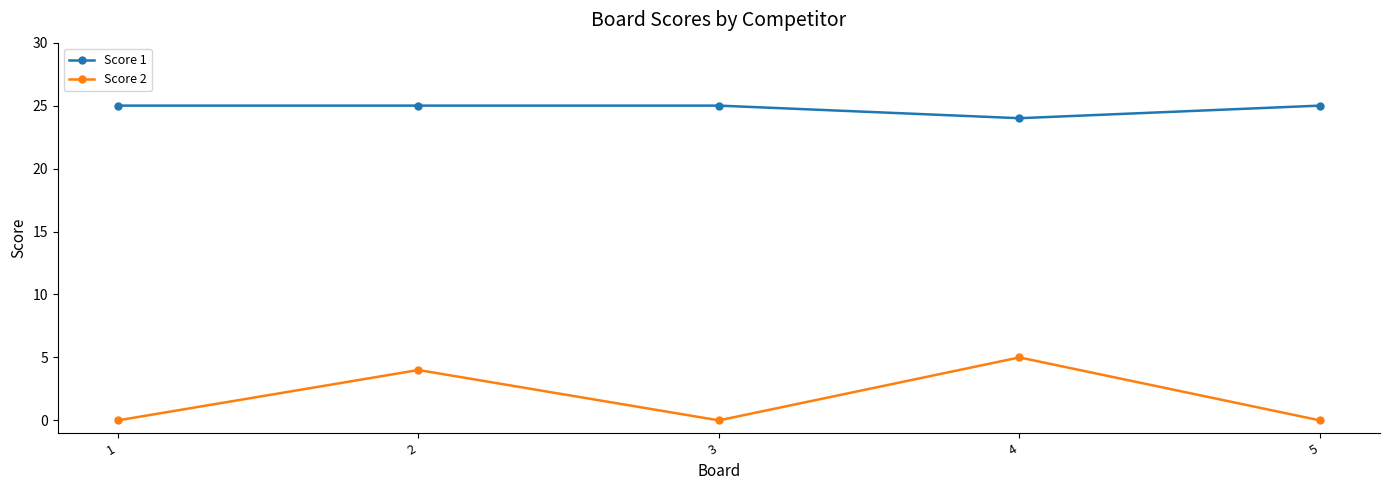

Does the chart display data point markers on the line(s)?

Yes